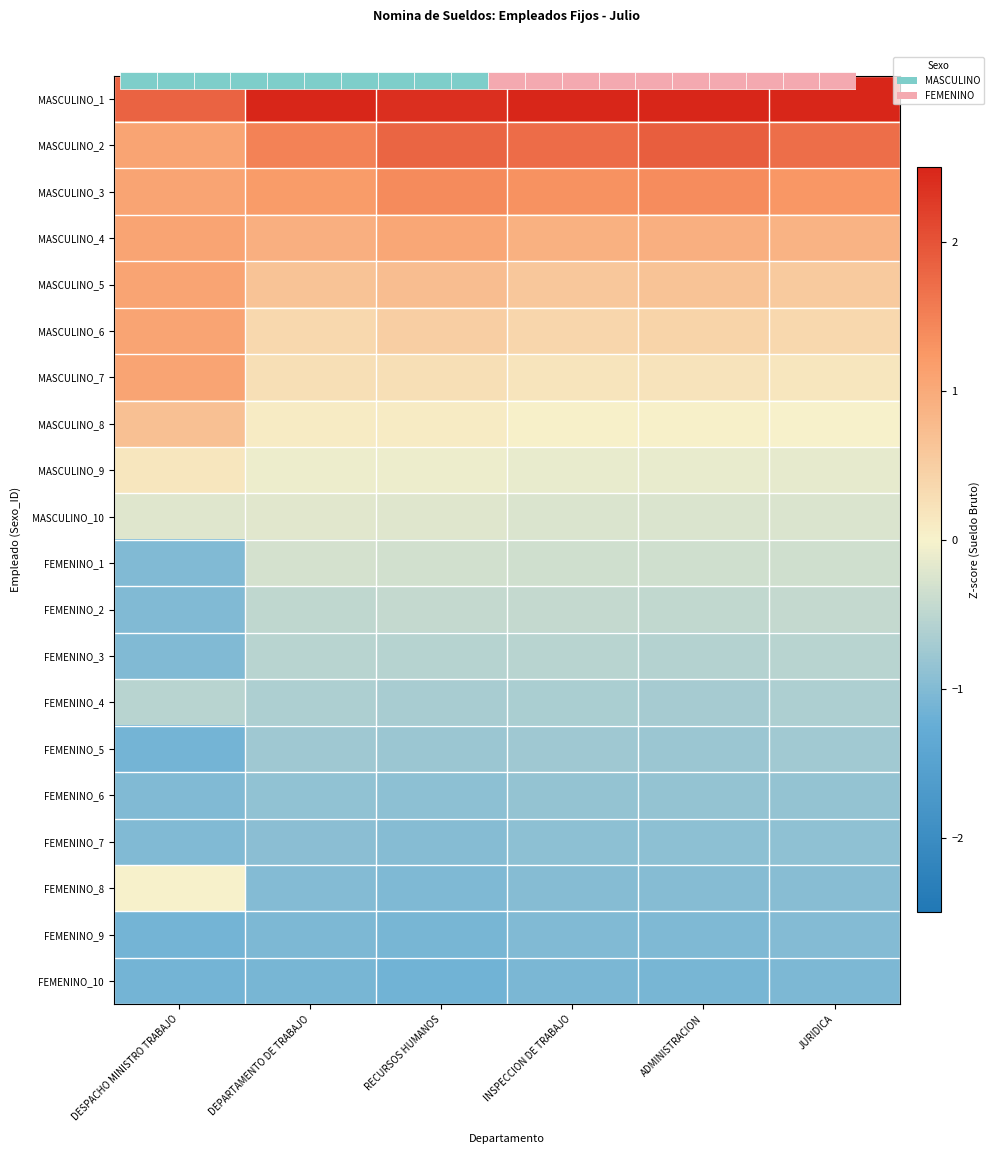

Rank the series by their maximum value, from lowest to highest.

FEMENINO_10, FEMENINO_9, FEMENINO_7, FEMENINO_6, FEMENINO_5, FEMENINO_3, FEMENINO_4, FEMENINO_2, FEMENINO_1, MASCULINO_10, FEMENINO_8, MASCULINO_9, MASCULINO_8, MASCULINO_4, MASCULINO_5, MASCULINO_6, MASCULINO_7, MASCULINO_3, MASCULINO_2, MASCULINO_1